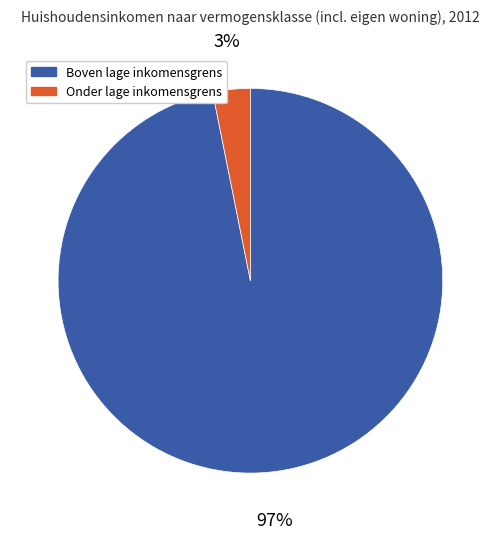

To the nearest percent, what is the difference between the largest and smallest slice percentages?

94%